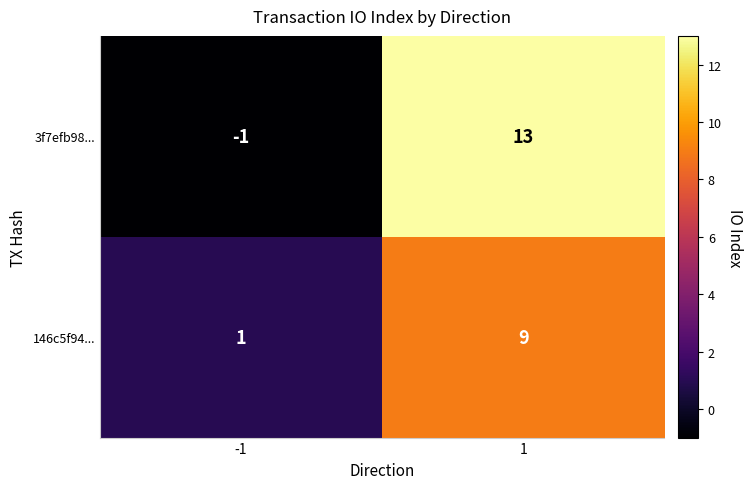

Which series has the largest total across all categories?

3f7efb98...